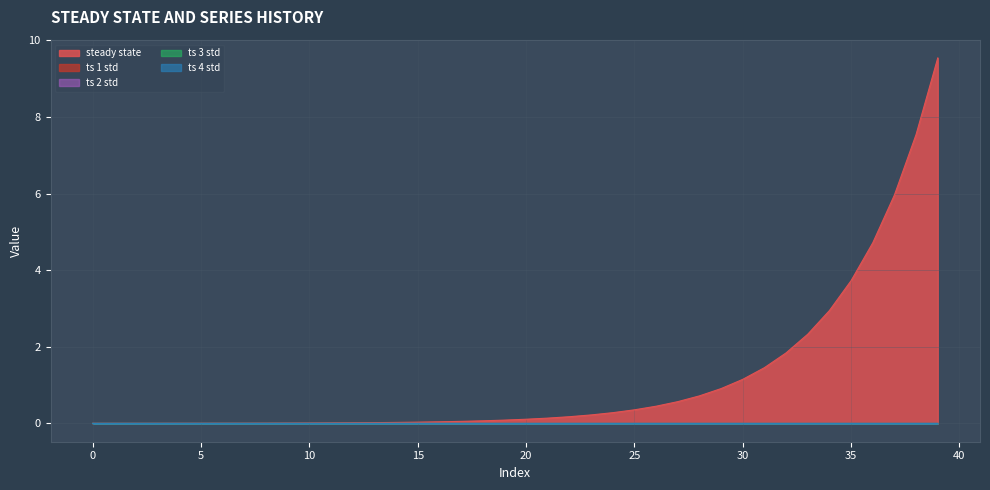

What is the total value across all series at 24?

0.3